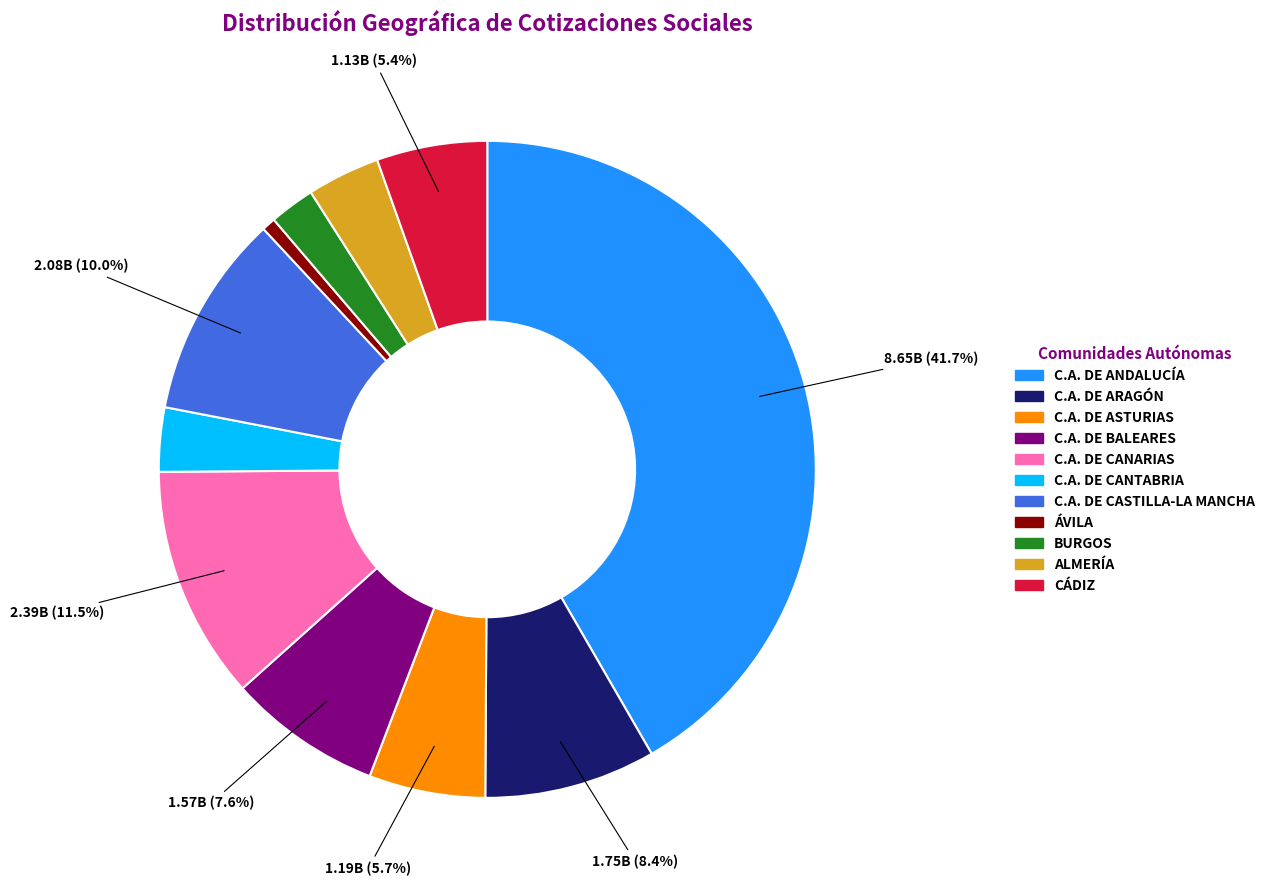

What percentage is the C.A. DE ASTURIAS slice, to the nearest percent?

6%